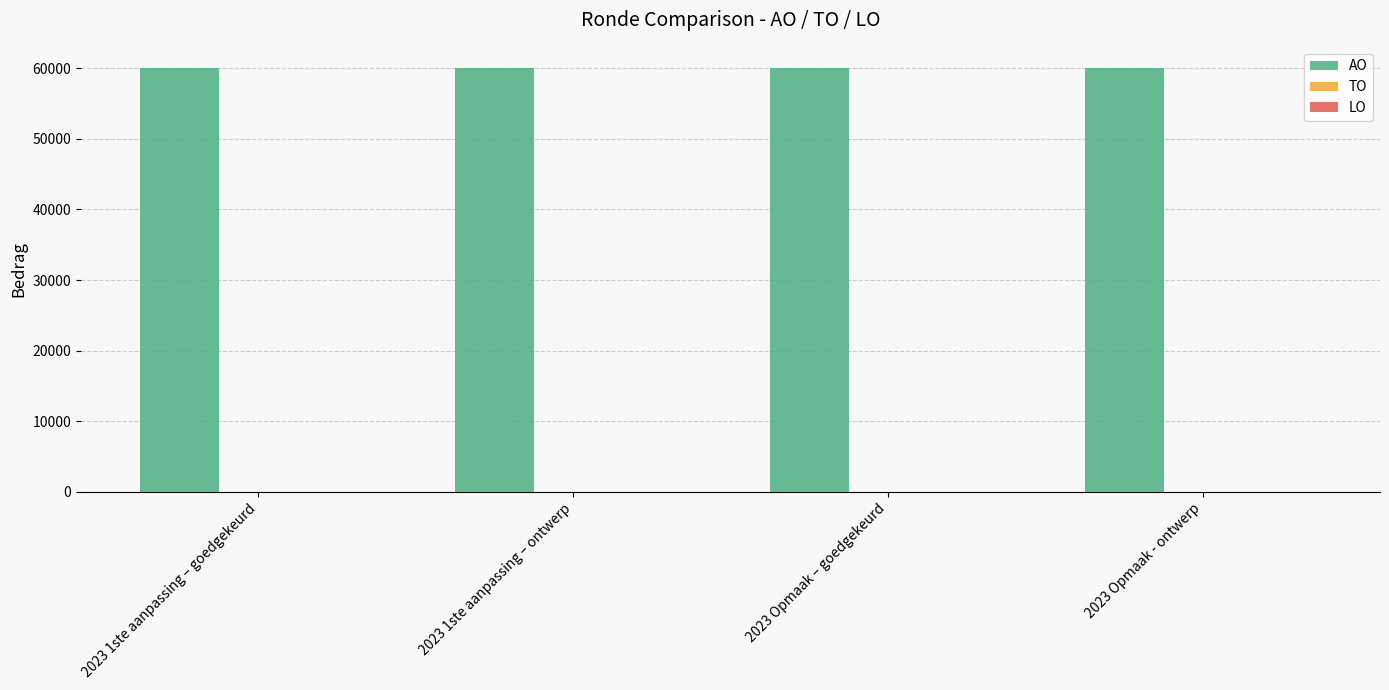

What is the label of the 4th bar from the right?

2023 1ste aanpassing – goedgekeurd